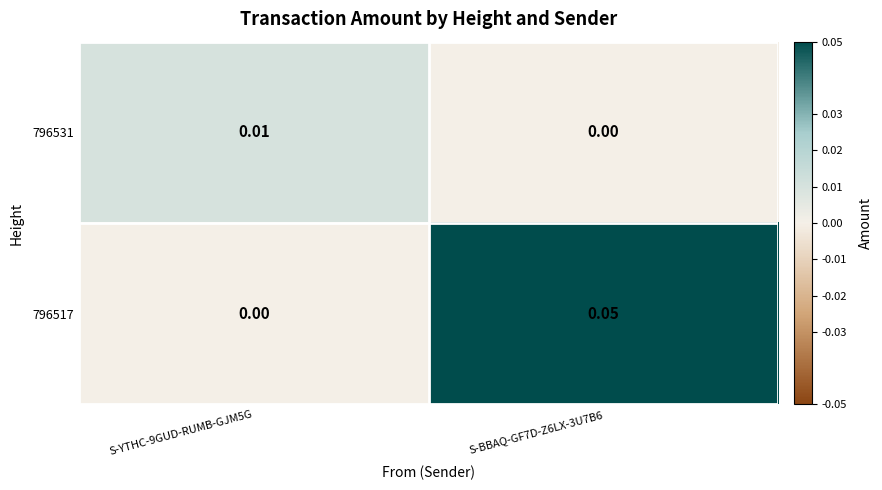

What is the spread (max minus min) of values at S-BBAQ-GF7D-Z6LX-3U7B6?

0.1